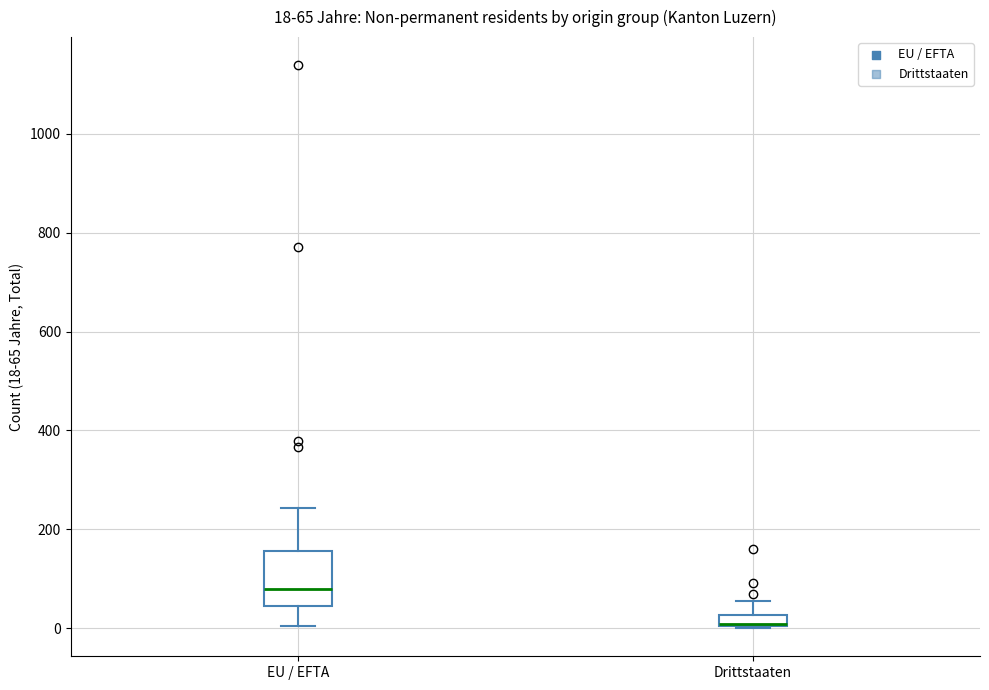

Comparing the boxes themselves (not the whiskers), which one is the tallest?

EU / EFTA